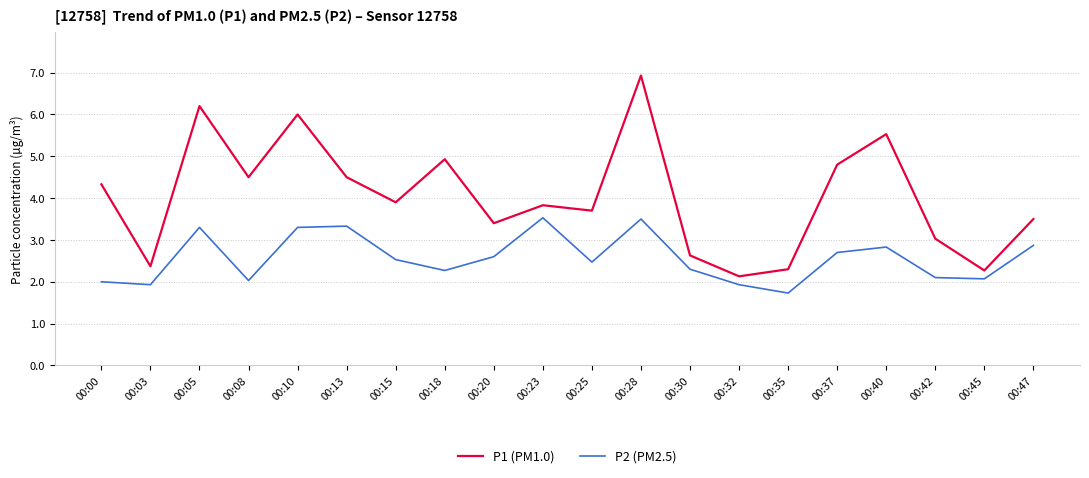

What is the sum of the P2 (PM2.5) values at 00:08 and 00:37?

4.7